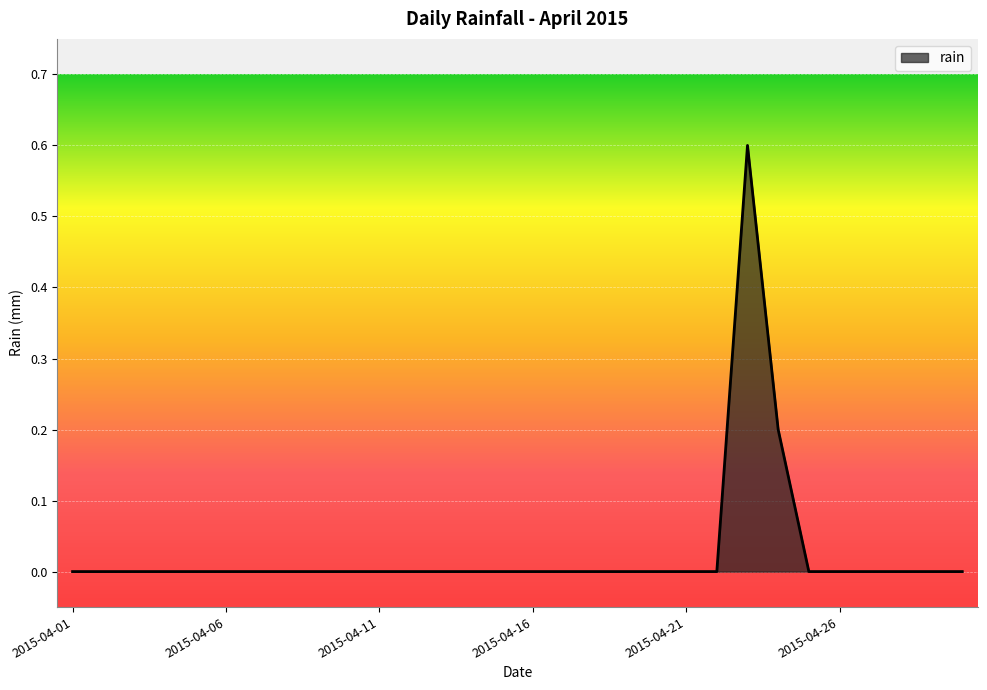

What is the maximum value shown in the chart?

0.6